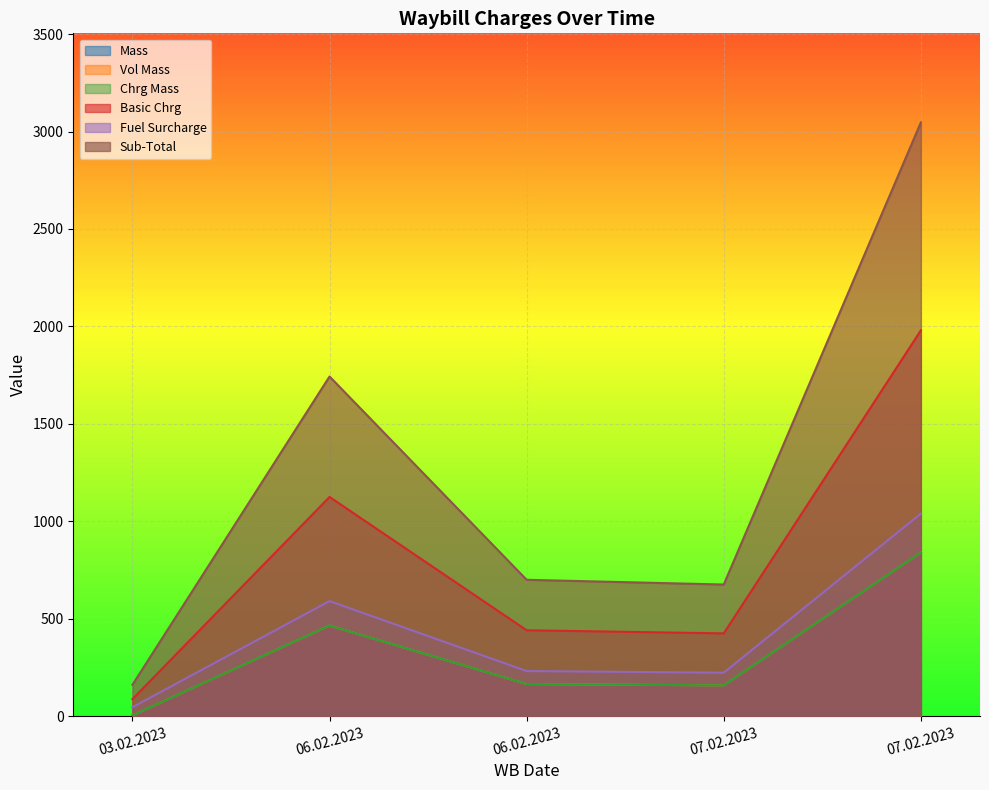

Does the chart display data point markers on the line(s)?

No